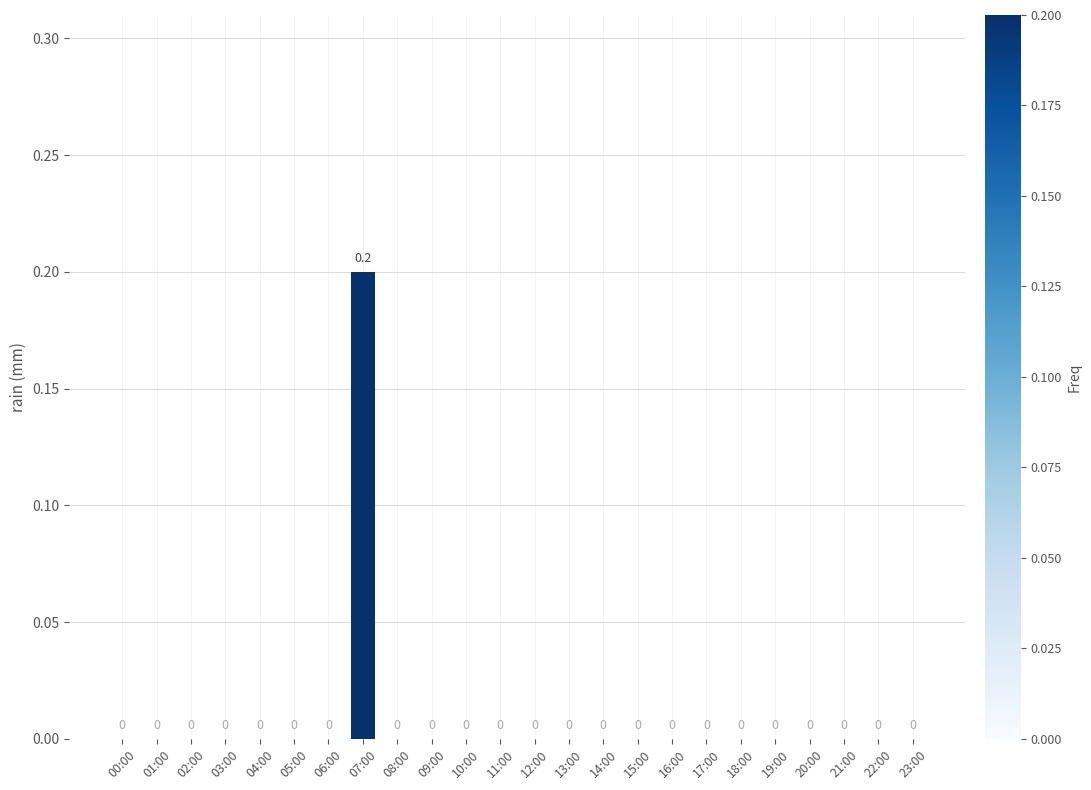

Count the number of categories in the chart.

24